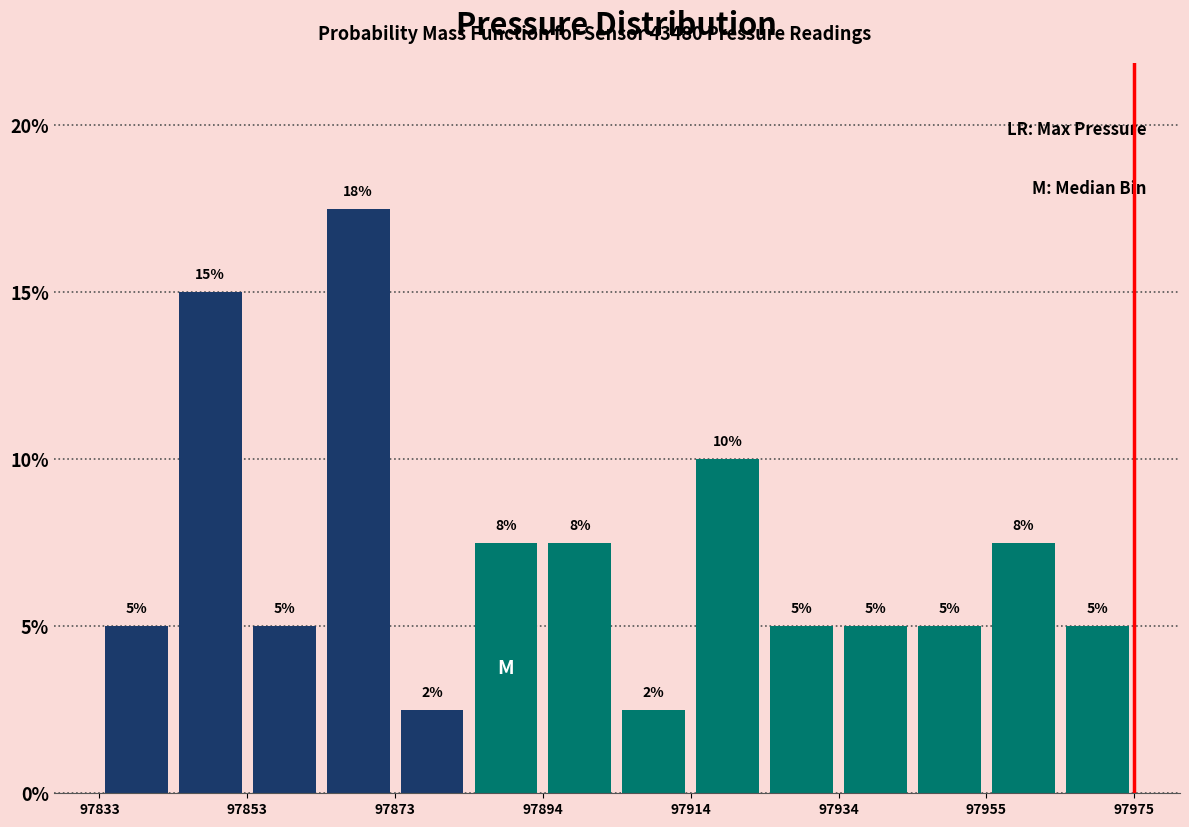

Read against the x-axis, roughly where is the centre of the tallest bar?

97870